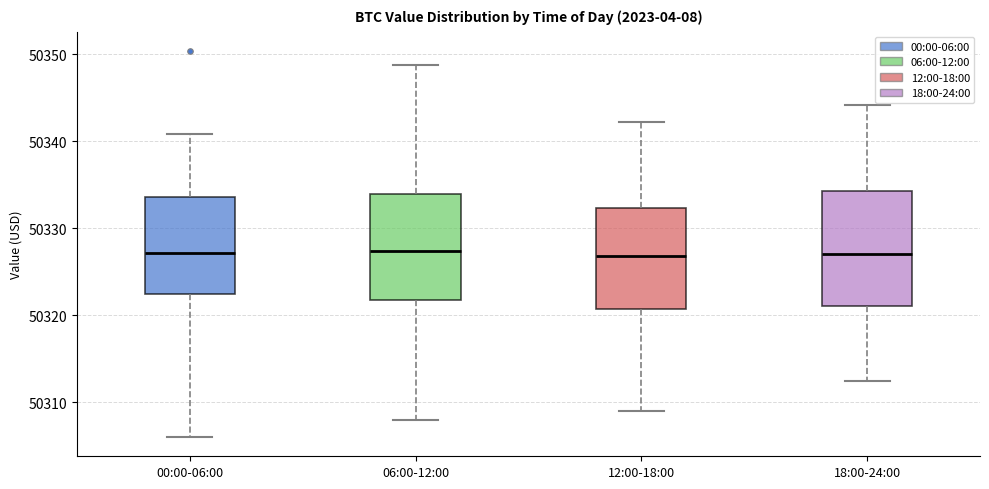

Which box is the tallest, from its lower edge to its upper edge?

18:00-24:00